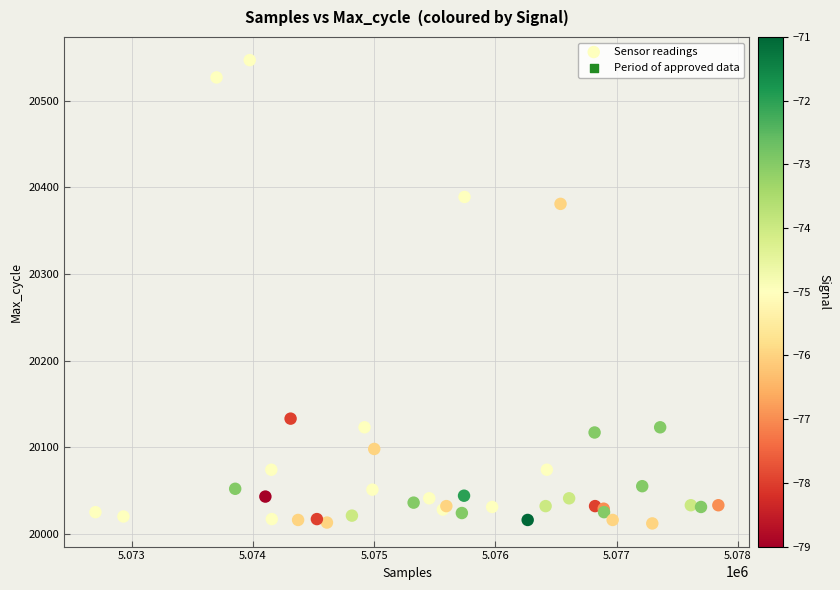

What Y value in the scatter plot is closest to 20279?

20381